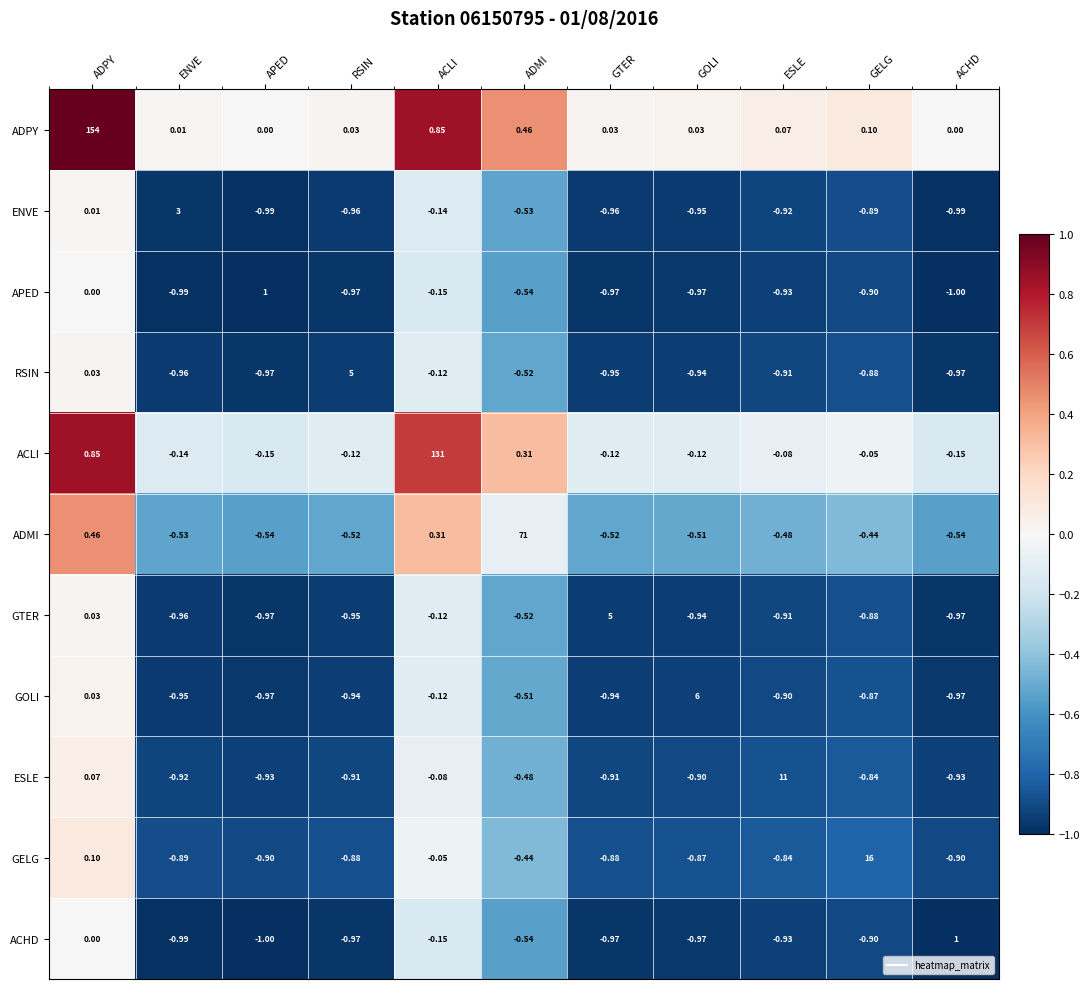

Which series has the largest total across all categories?

ADPY